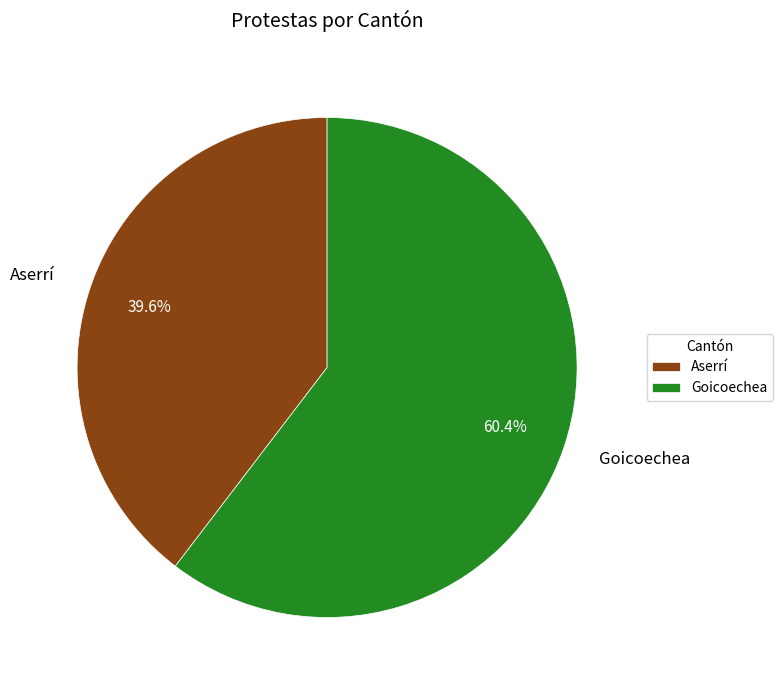

Which has a higher value, Aserrí or Goicoechea?

Goicoechea